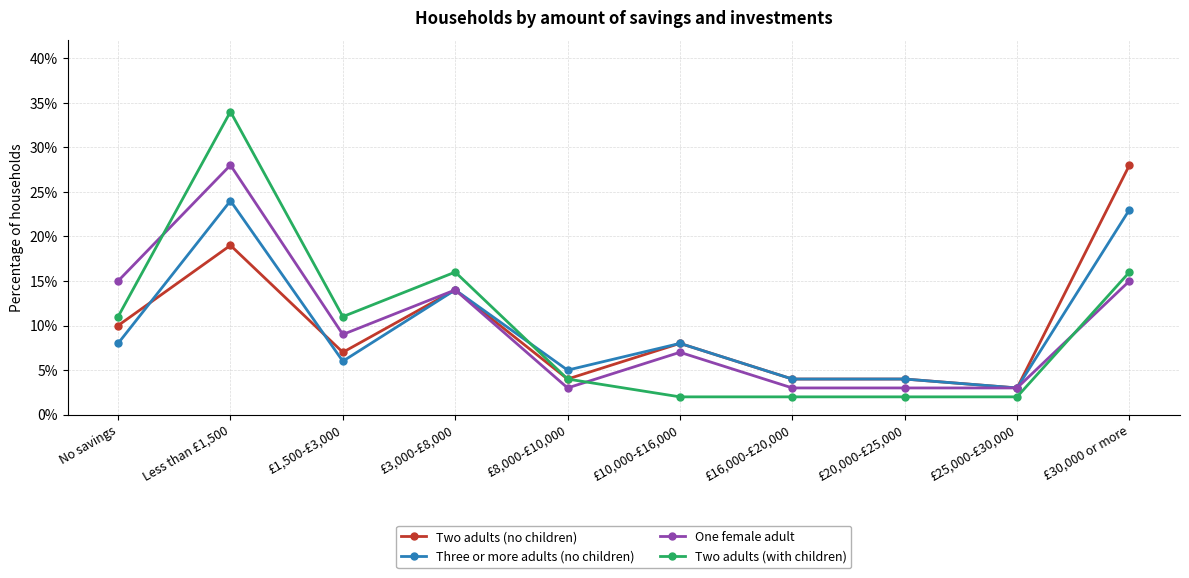

What is the value of the Three or more adults (no children) point at the 2nd from the left?

24